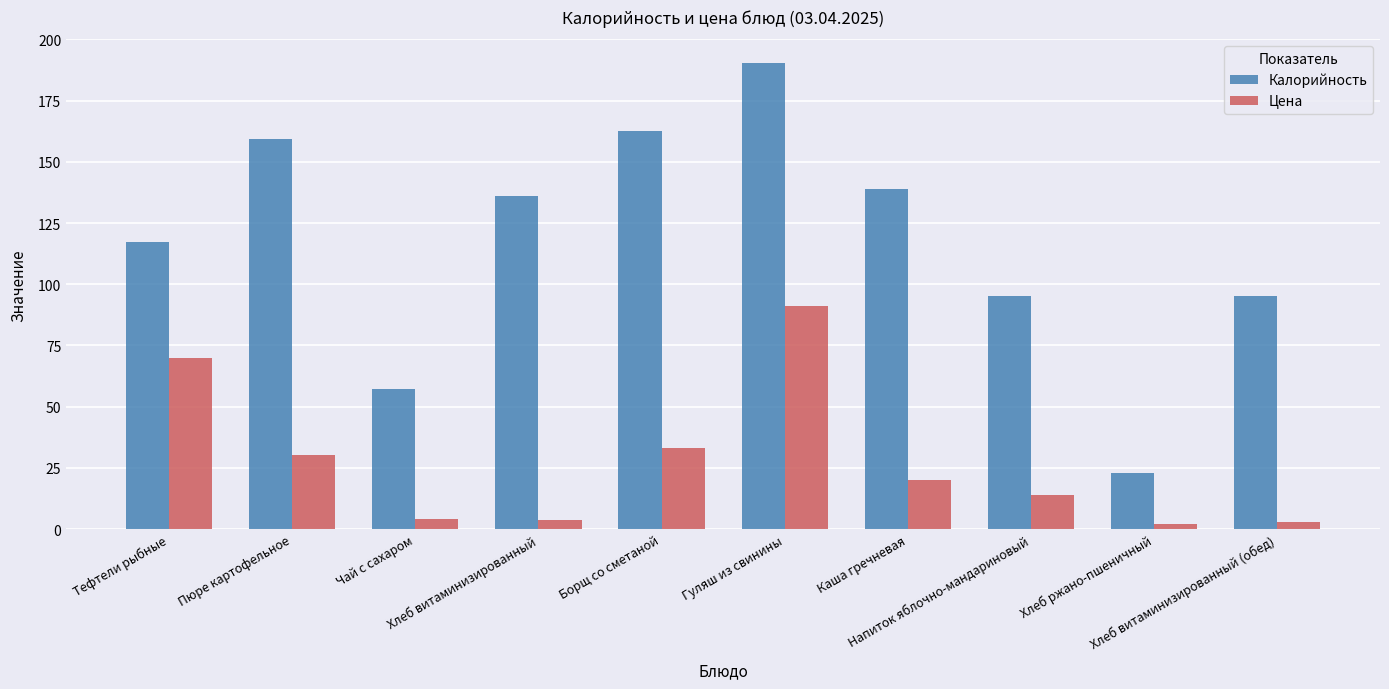

Which series has the largest range (max minus min)?

Калорийность